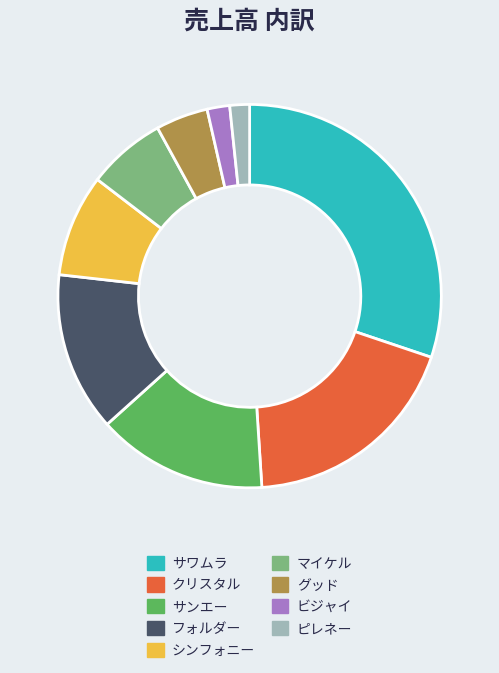

How many slices are in this pie chart?

9